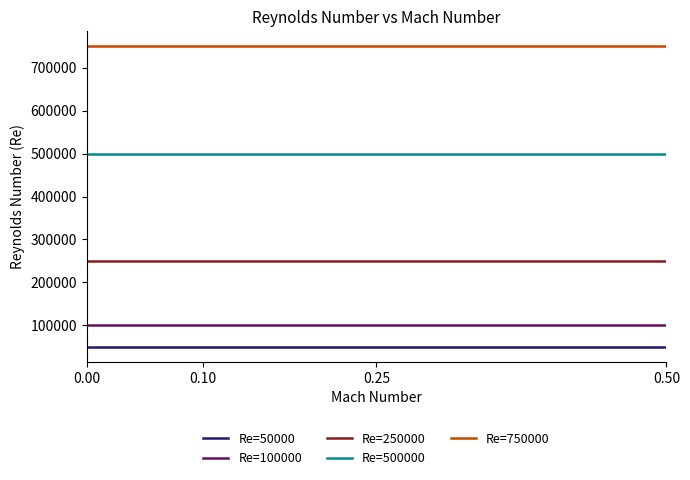

Reading right to left, transcribe all the data shown in this chart.

Re=50000: 0.50=50000	0.25=50000	0.10=50000	0.00=50000
Re=100000: 0.50=100000	0.25=100000	0.10=100000	0.00=100000
Re=250000: 0.50=250000	0.25=250000	0.10=250000	0.00=250000
Re=500000: 0.50=500000	0.25=500000	0.10=500000	0.00=500000
Re=750000: 0.50=750000	0.25=750000	0.10=750000	0.00=750000